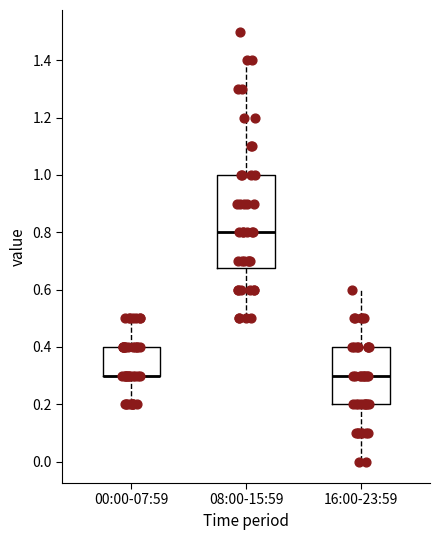

Reading left to right, transcribe this box plot: for each box, give where its median line is, the range the box spans, and where its two whiskers end, as read against the y-axis. The values are not printed on the chart, so give them approximately, as read against the axis.

00:00-07:59: median 0.30 (drawn on the box's lower edge), box 0.30 to 0.40, whiskers 0.20 to 0.50
08:00-15:59: median 0.80, box 0.68 to 1.00, whiskers 0.50 to 1.40
16:00-23:59: median 0.30, box 0.20 to 0.40, whiskers 0.00 to 0.60